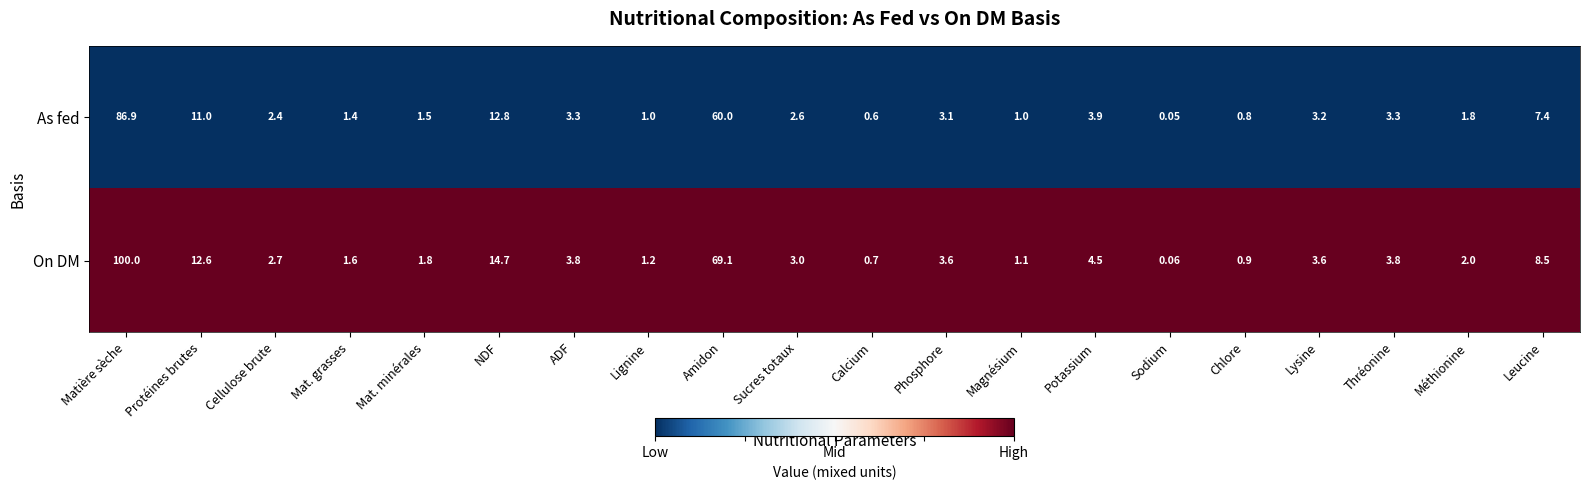

At which category does the chart reach its minimum across all series?

Sodium